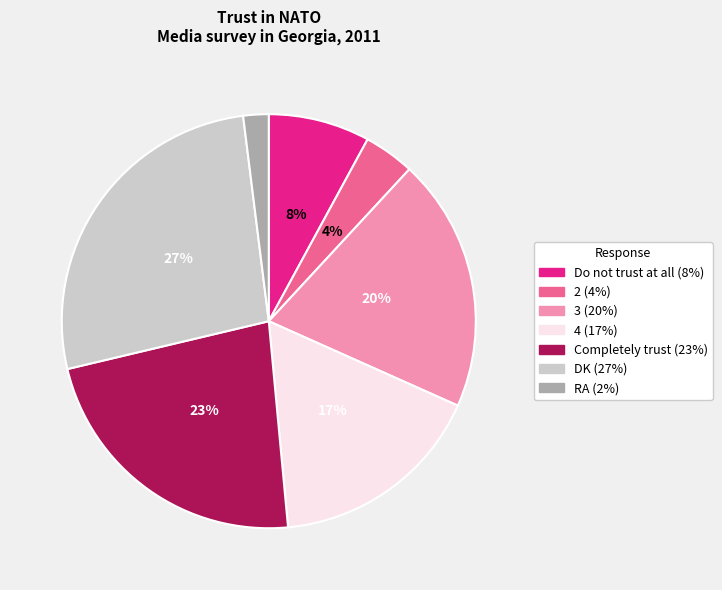

How many segments does this pie chart have?

7